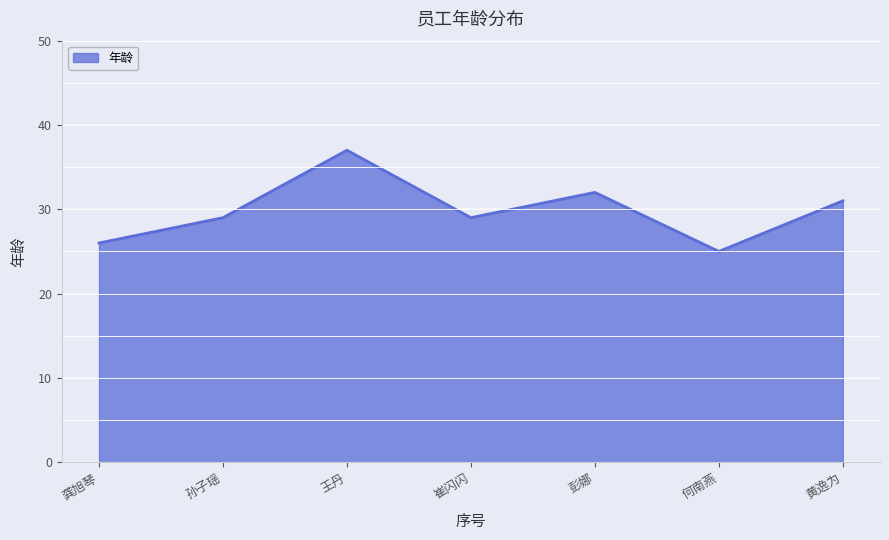

At which category does the data reach its first local peak?

王丹